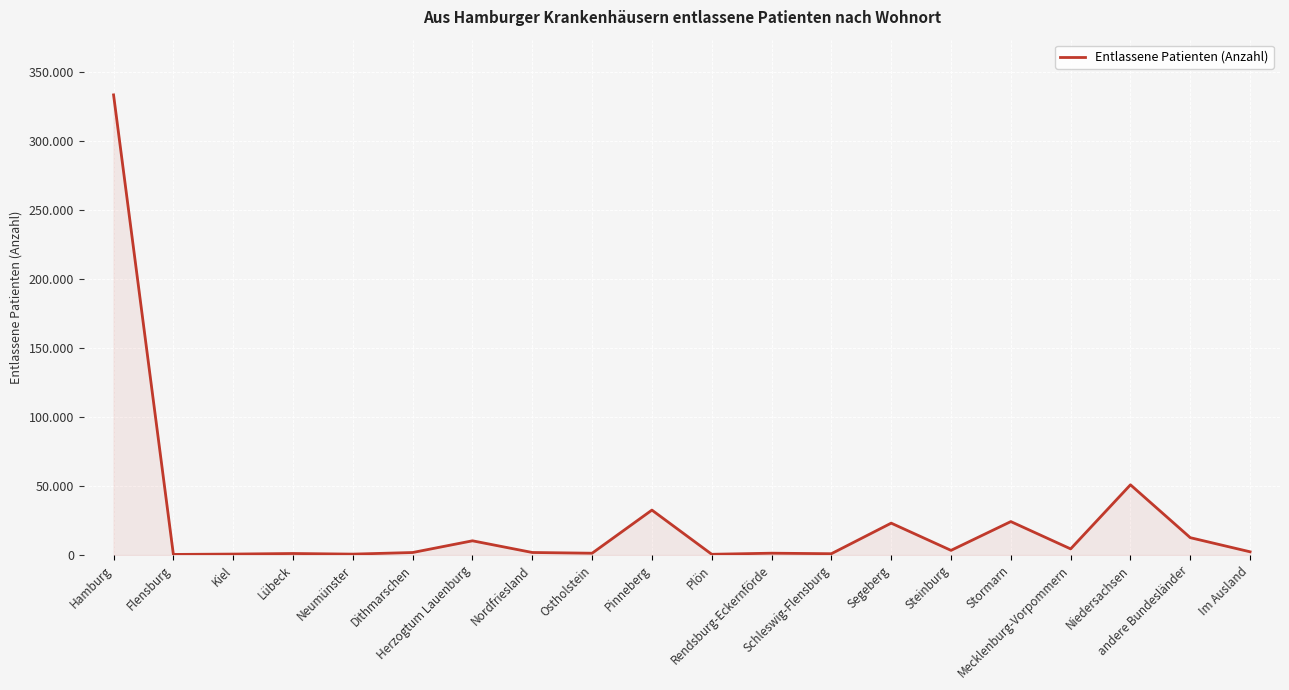

The value at Flensburg is 426. True or false?

True